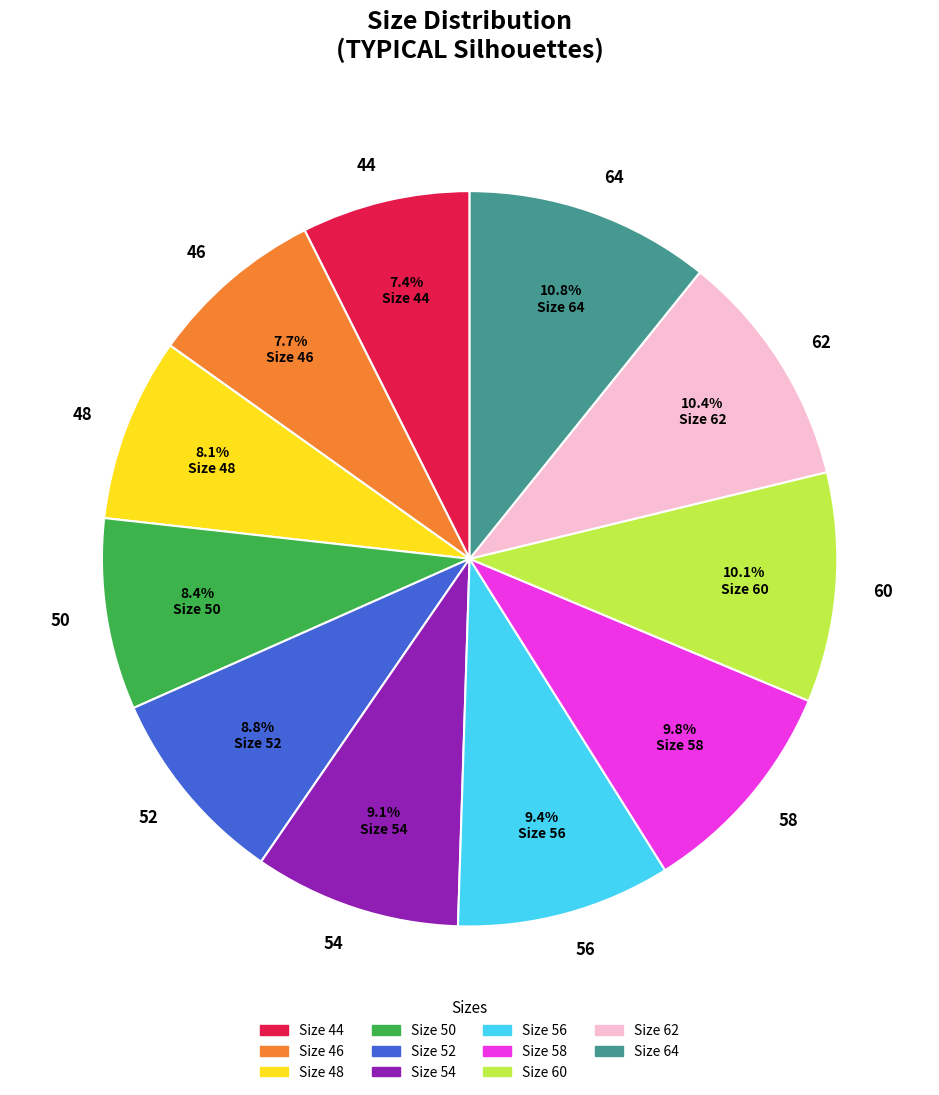

How many slices are in this pie chart?

11